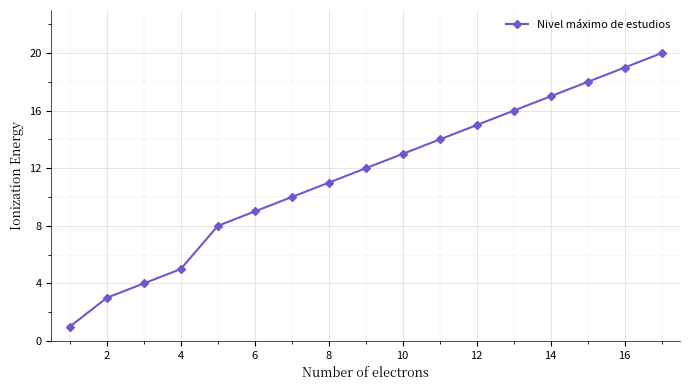

What is the difference between the maximum and minimum values?

19